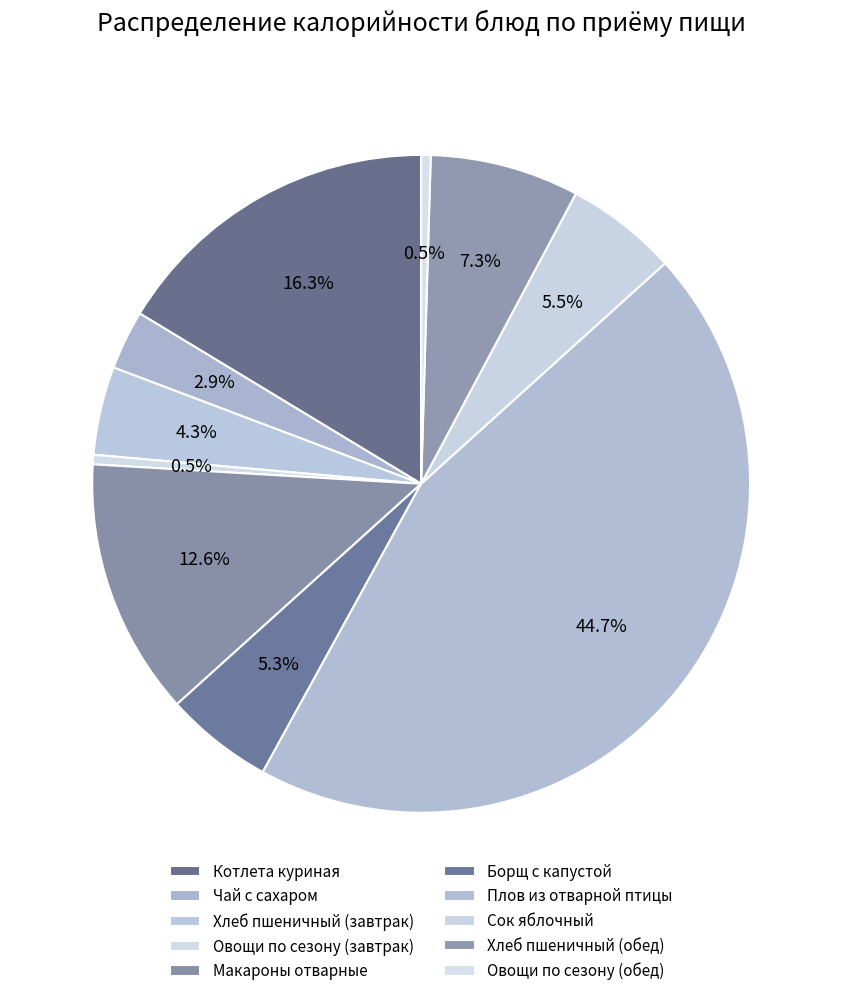

The Борщ с капустой slice represents 12% of the pie. True or false?

False